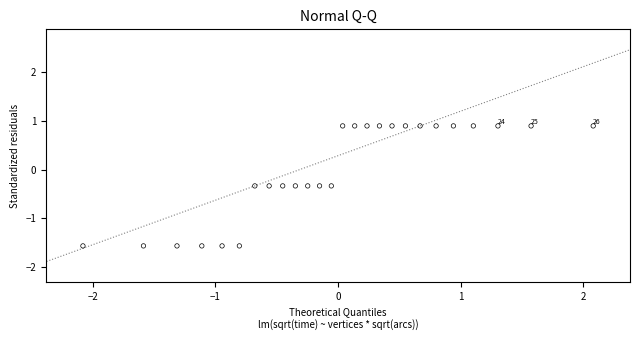

What is the range of Y values (max minus min)?

2.5